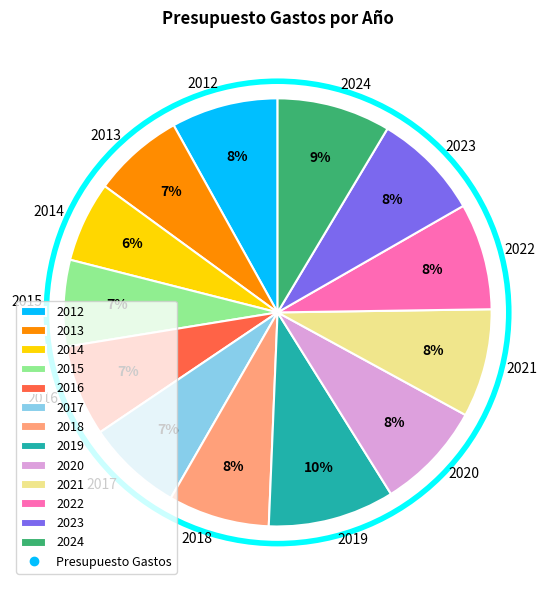

Is there a majority slice in this chart?

No